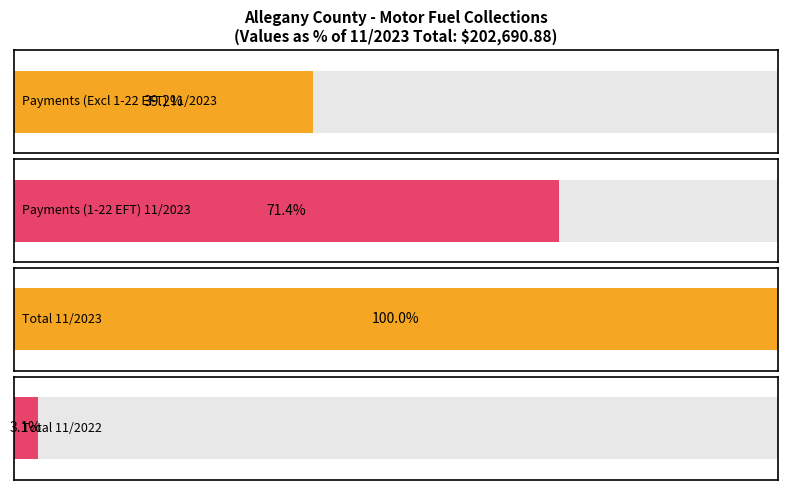

At which category is the sum across all series the highest?

11/2023 Total